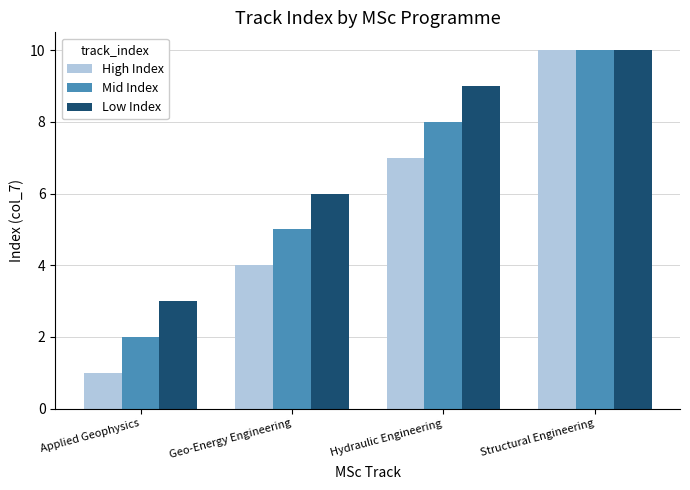

Read the Low Index value at Geo-Energy Engineering.

6